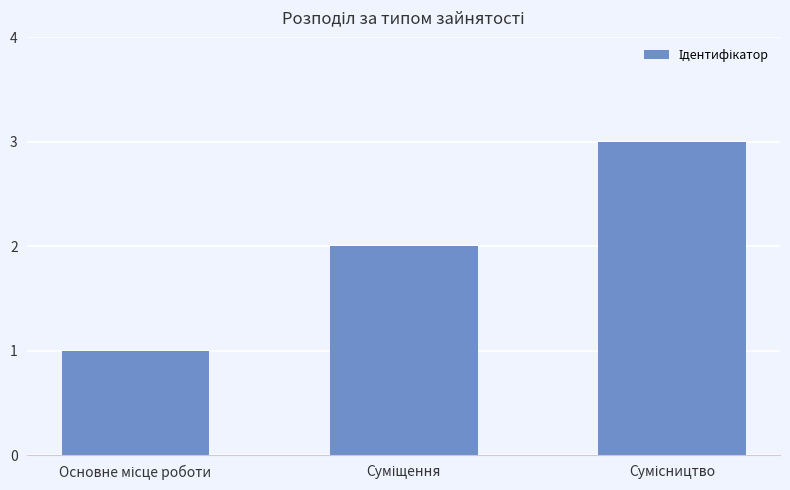

What is the sum of all values?

6